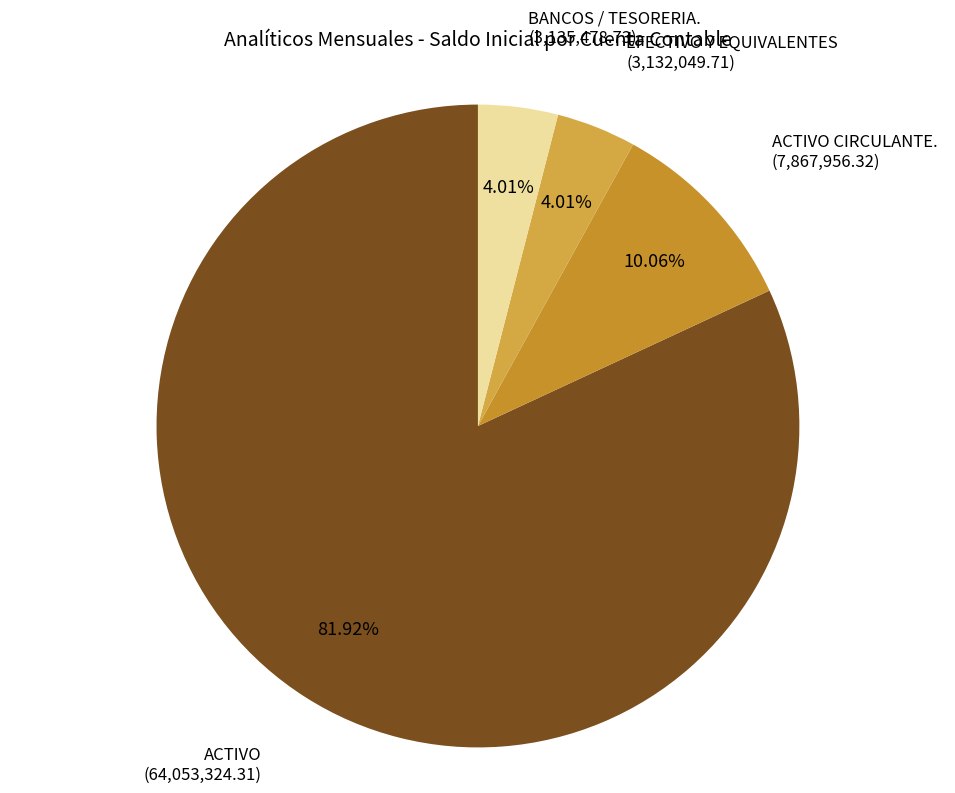

What percentage is the ACTIVO CIRCULANTE. slice, to the nearest percent?

10%